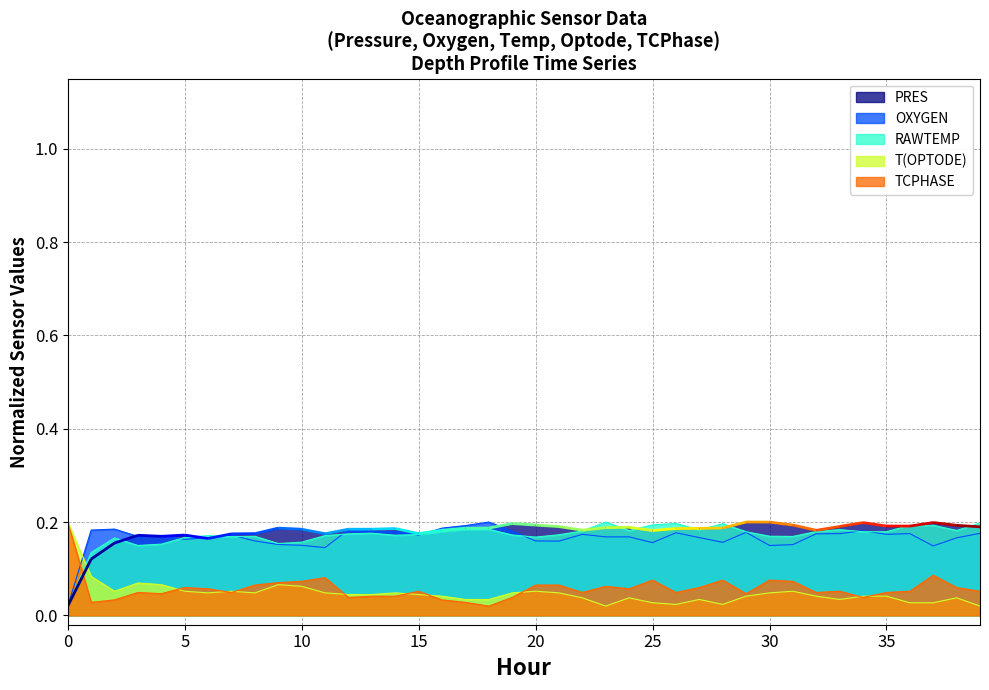

How many intersections are there between PRES and TCPHASE?

1